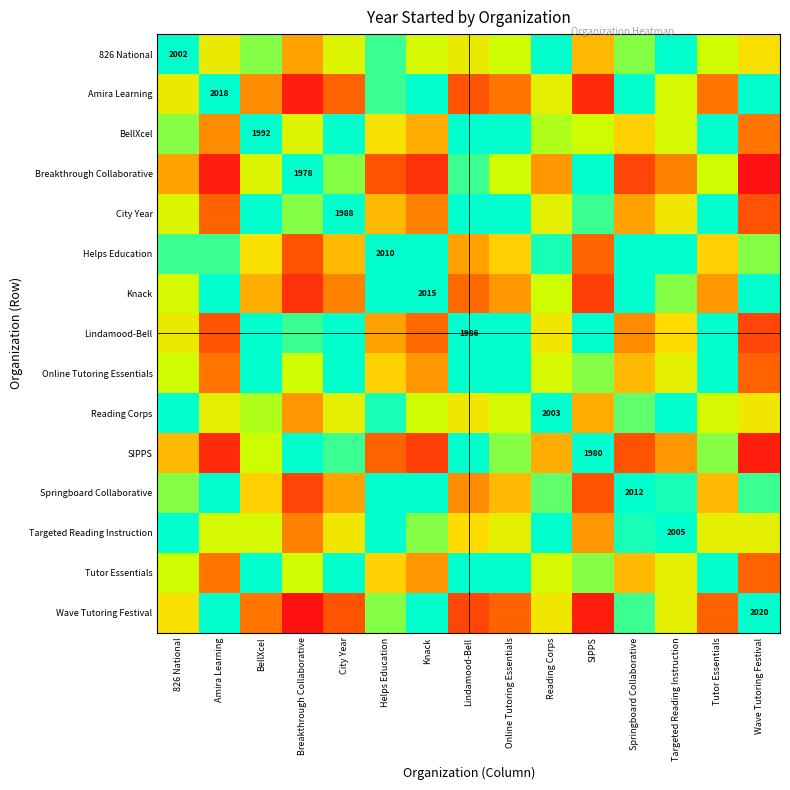

True or false: Amira Learning has a value of 2018 at Amira Learning.

True